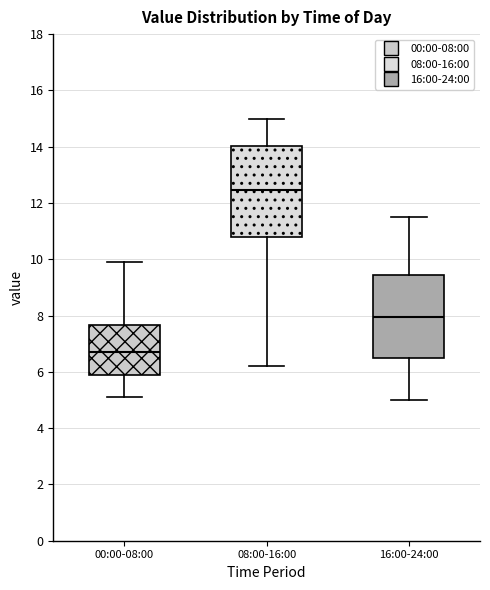

Where is the lower edge of the box for 16:00-24:00 on the y-axis? The values are not printed on the chart, so give them approximately, as read against the axis.

6.4